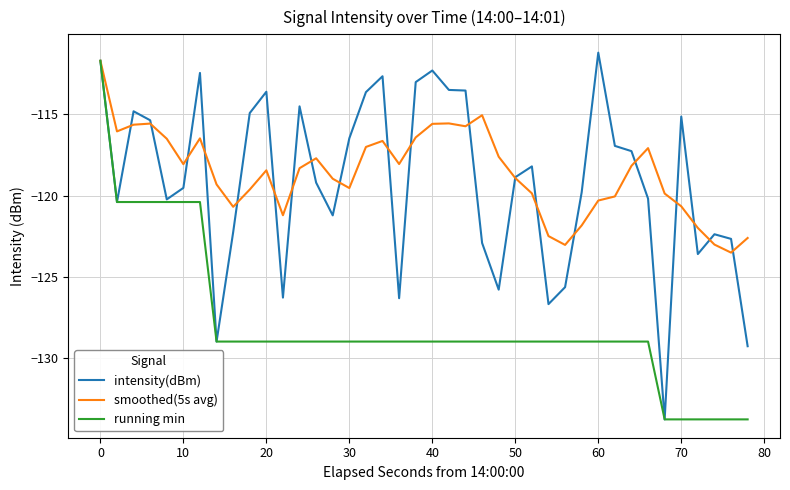

What is the minimum value shown in the chart?

-133.8